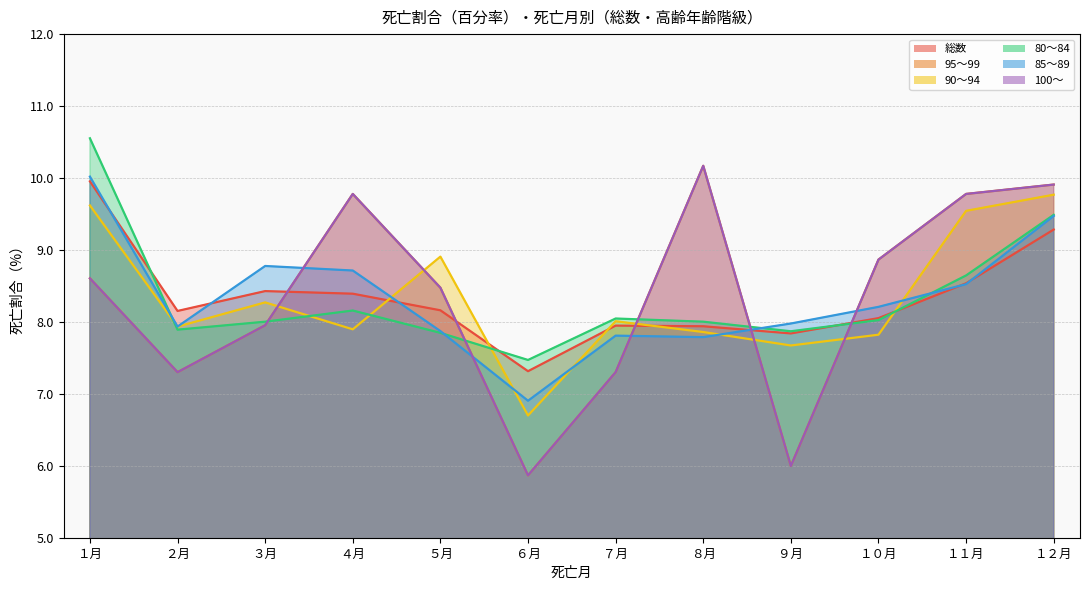

Does the chart display data point markers on the line(s)?

No